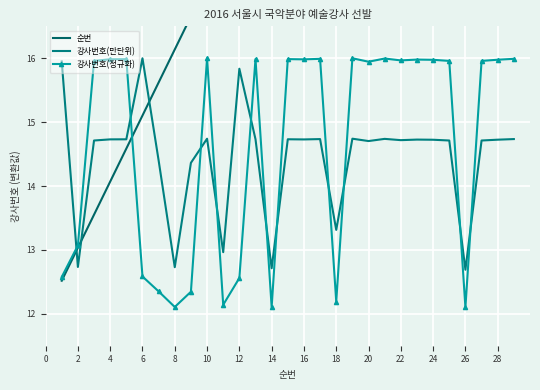

How many data points does each series have?

29